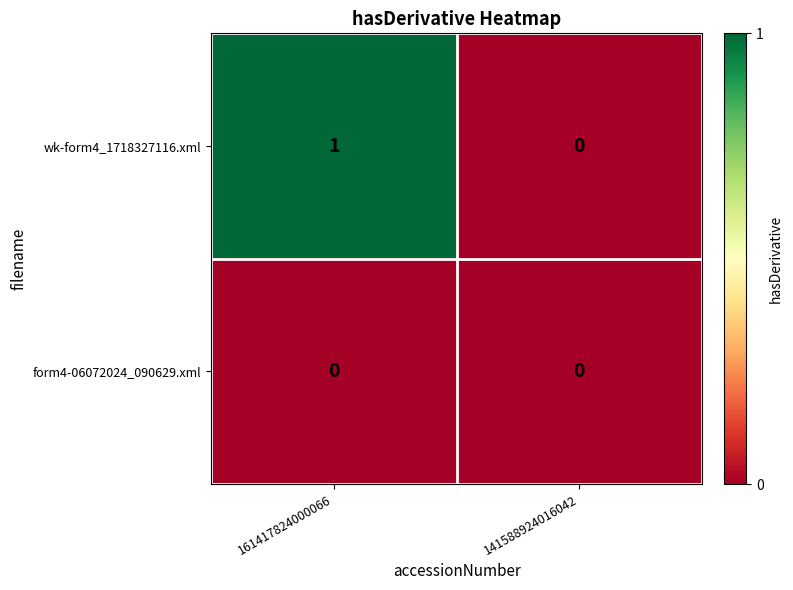

Reading left to right, list all the values displayed in this chart.

wk-form4_1718327116.xml: 161417824000066=1	141588924016042=0
form4-06072024_090629.xml: 161417824000066=0	141588924016042=0